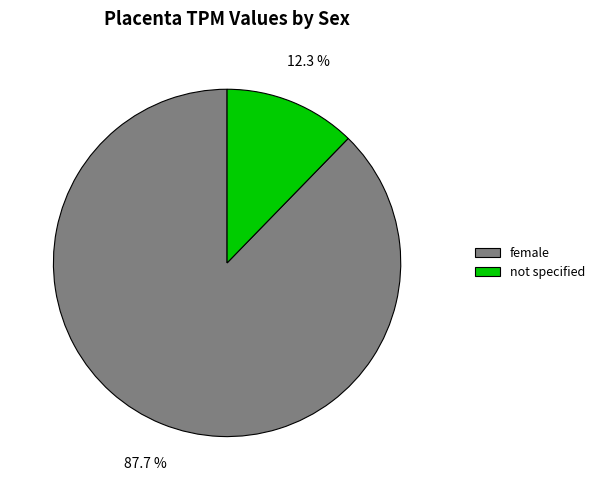

What percentage is NOT represented by not specified?

87.7%